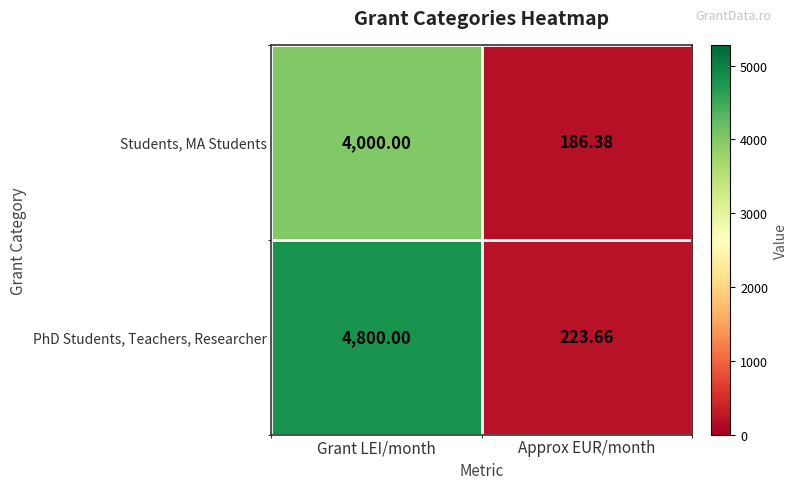

How many distinct data groups are displayed?

2